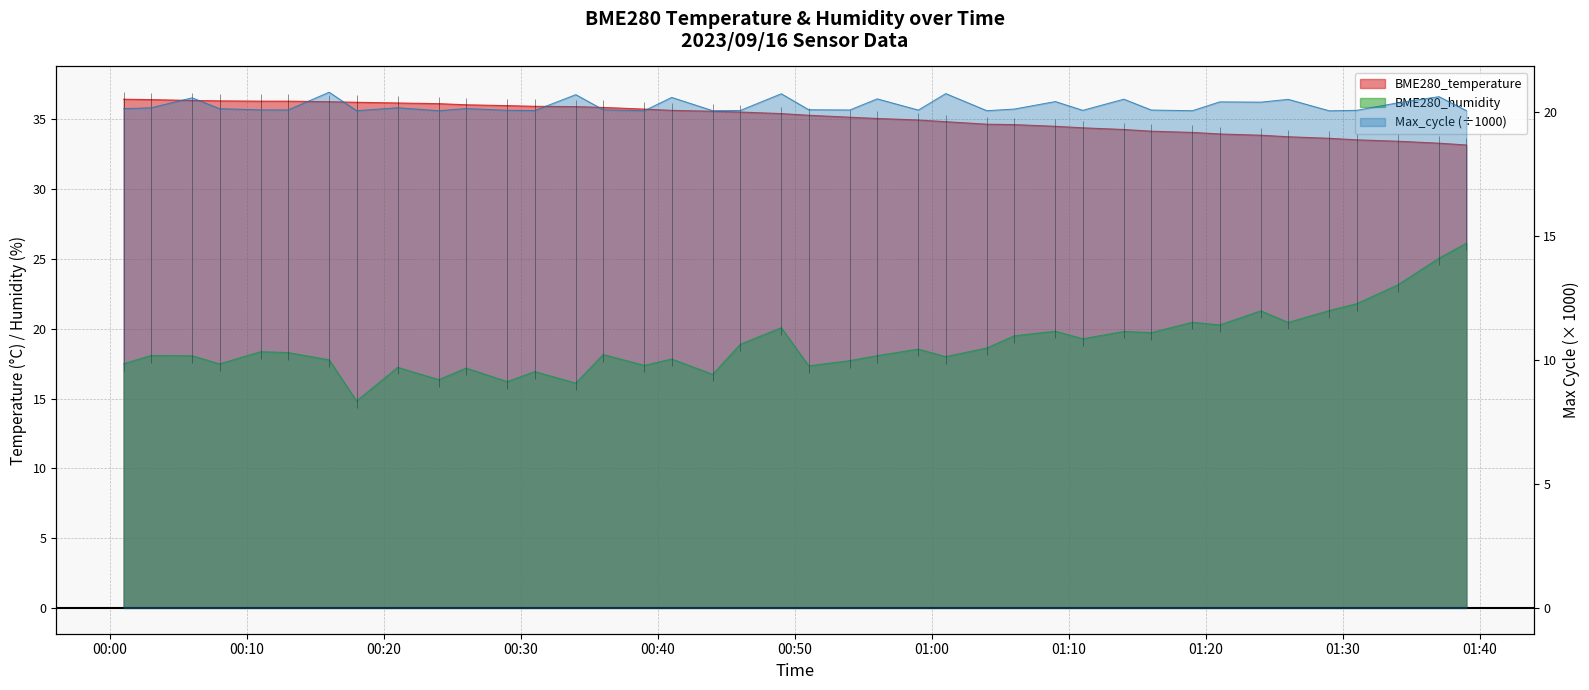

What is the difference between the BME280_temperature values at 2023/09/16 01:37 and 2023/09/16 00:36?

2.6